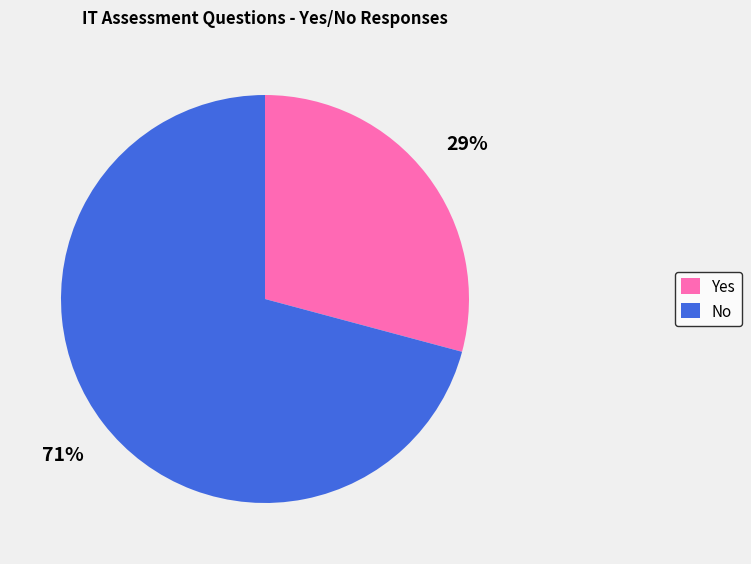

Combined, do No and Yes account for over 50%?

Yes